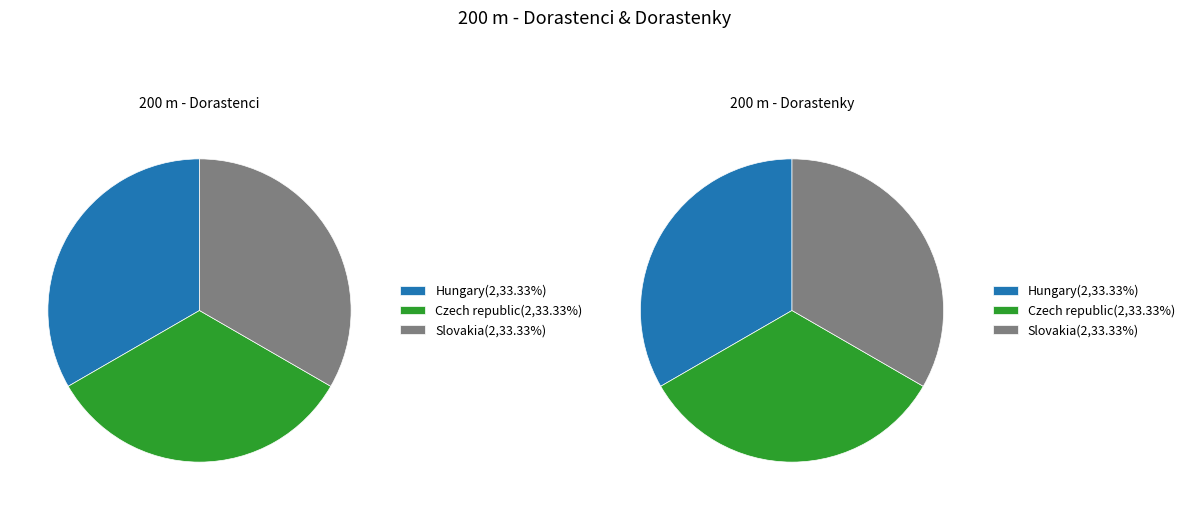

Rank the series by their maximum value, from highest to lowest.

Slovakia, Hungary, Czech republic